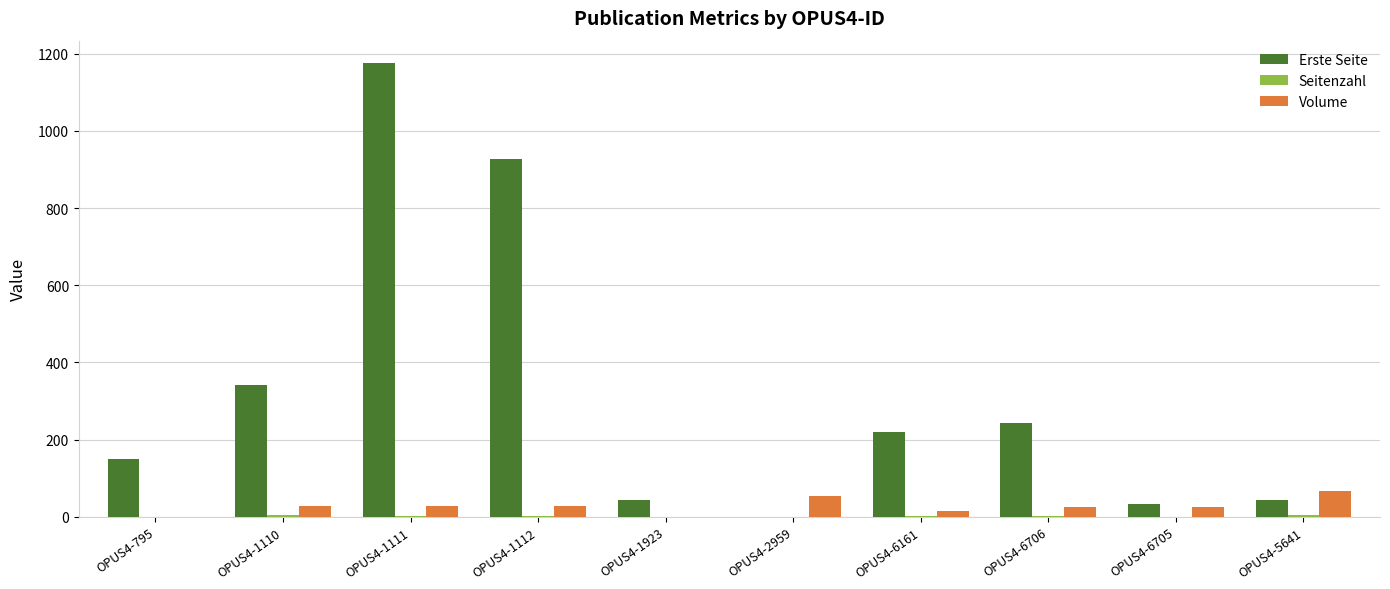

What is the spread (max minus min) of values at OPUS4-5641?

62